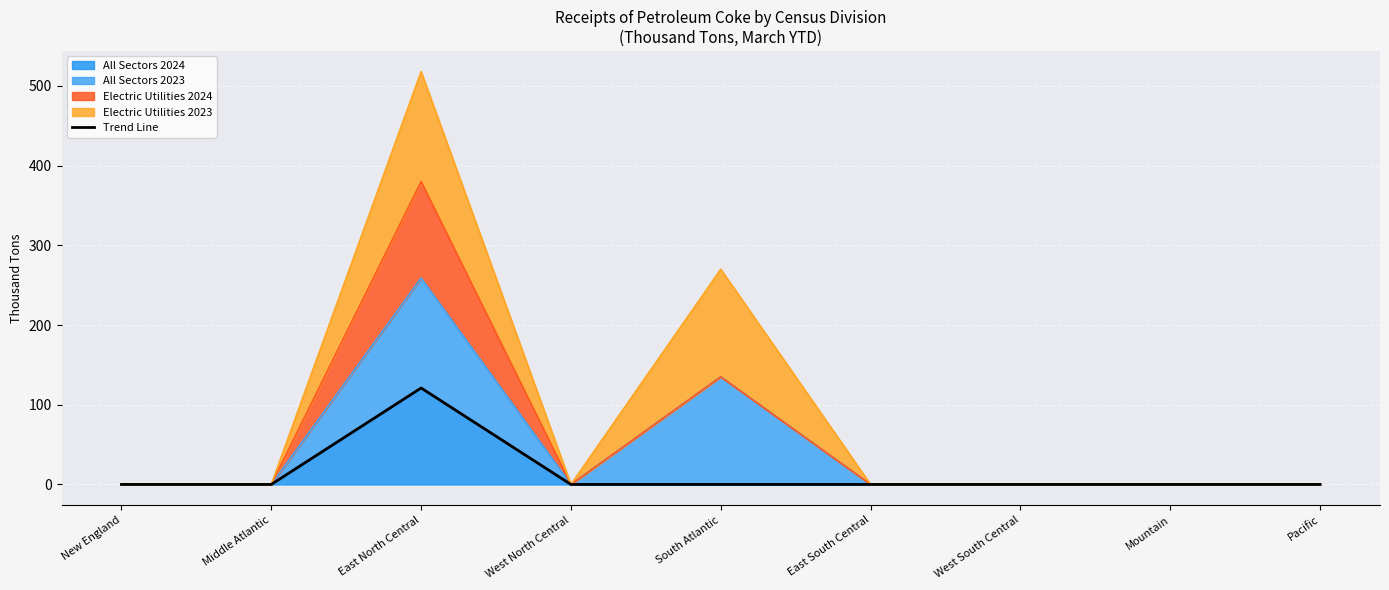

What position from the right is Middle Atlantic?

8